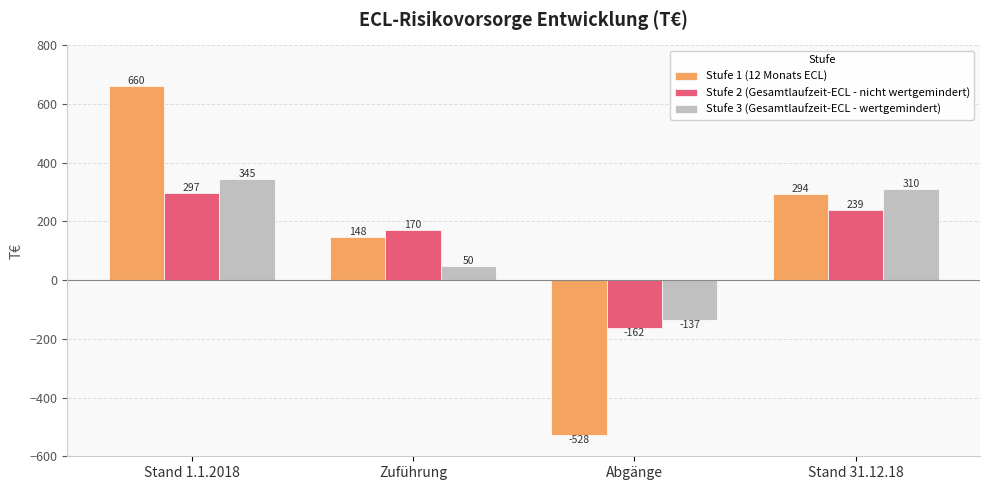

True or false: Stufe 1 (12 Monats ECL) has a value of 148 at Zuführung.

True